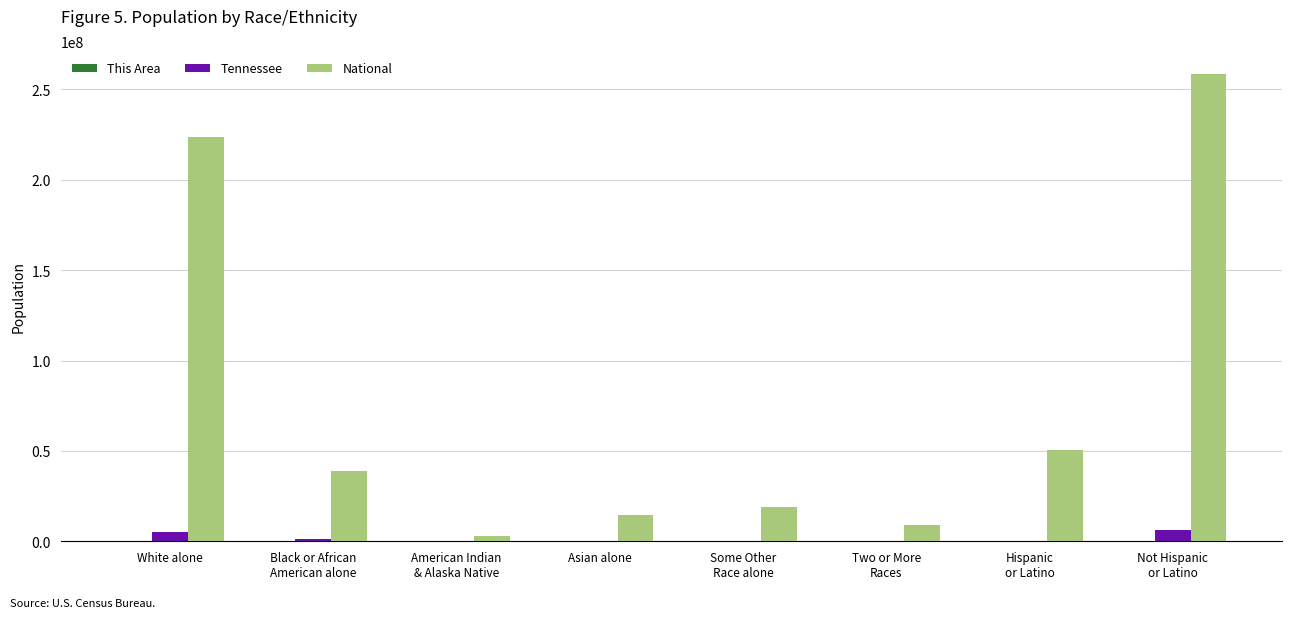

Count the number of data series in this chart.

3